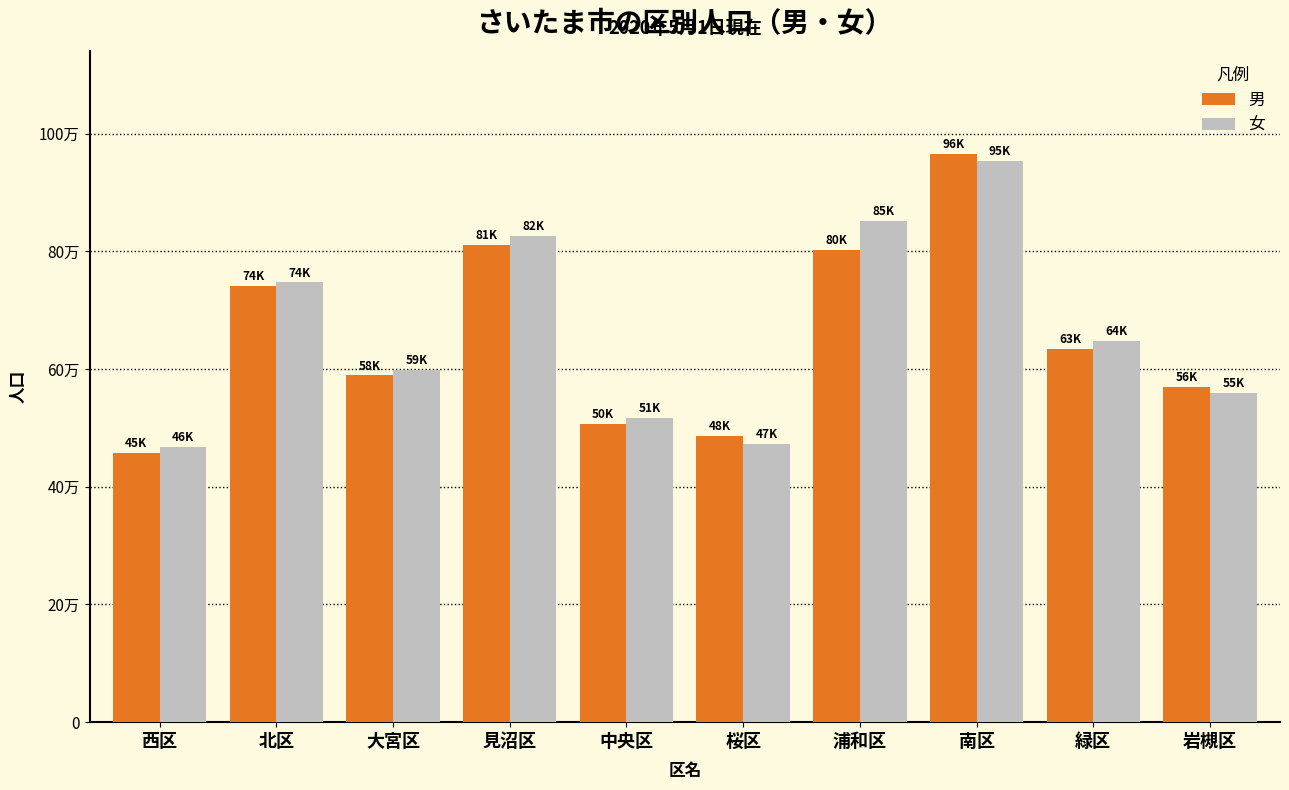

Are the bars grouped side by side (vs. stacked)?

Yes